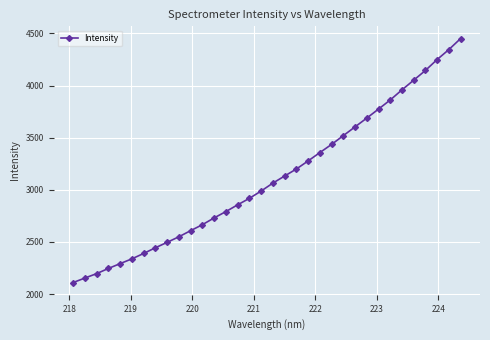

What is the average value?

3114.4